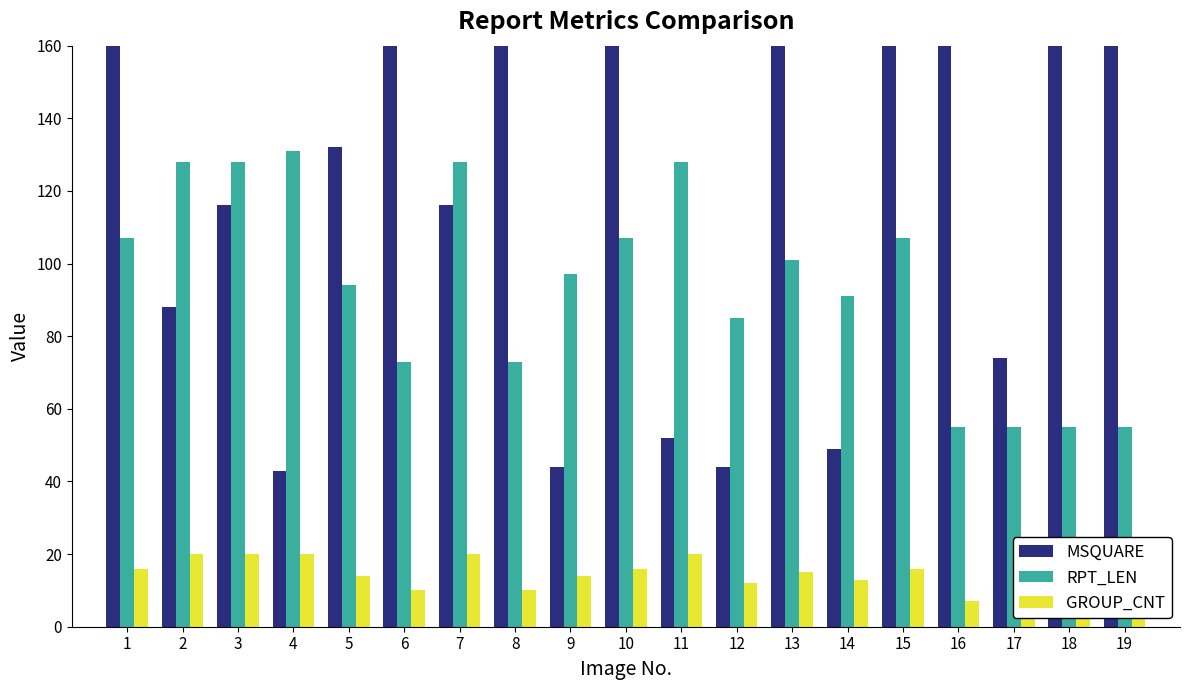

What is the value of the RPT_LEN bar at the 9th from the left?

97